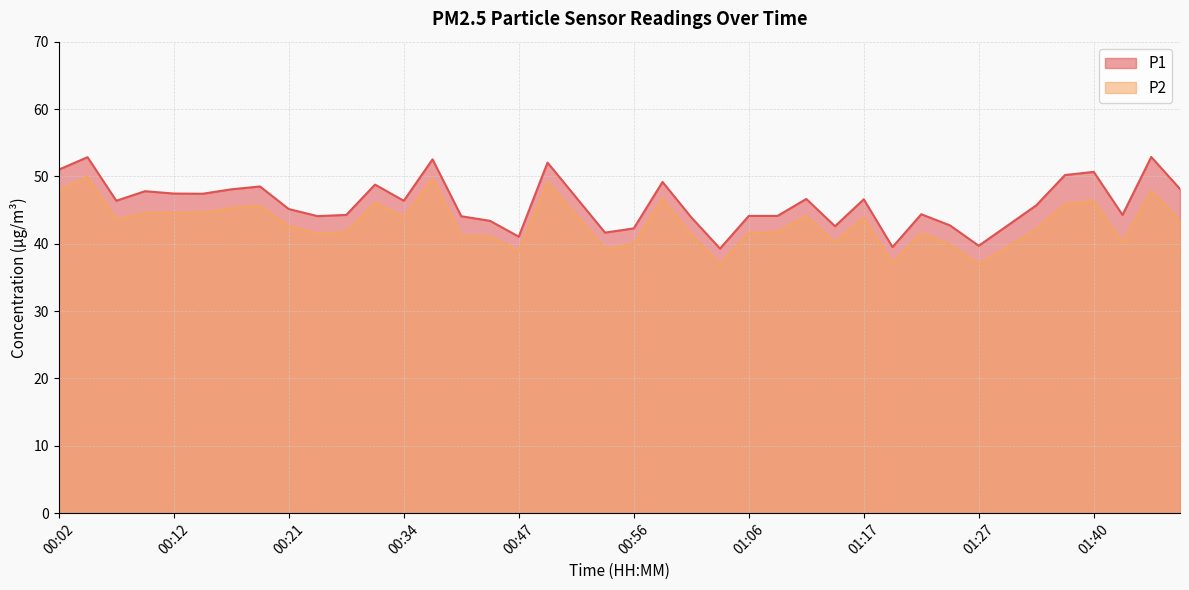

What value does the P1 series have at 00:12?

47.5